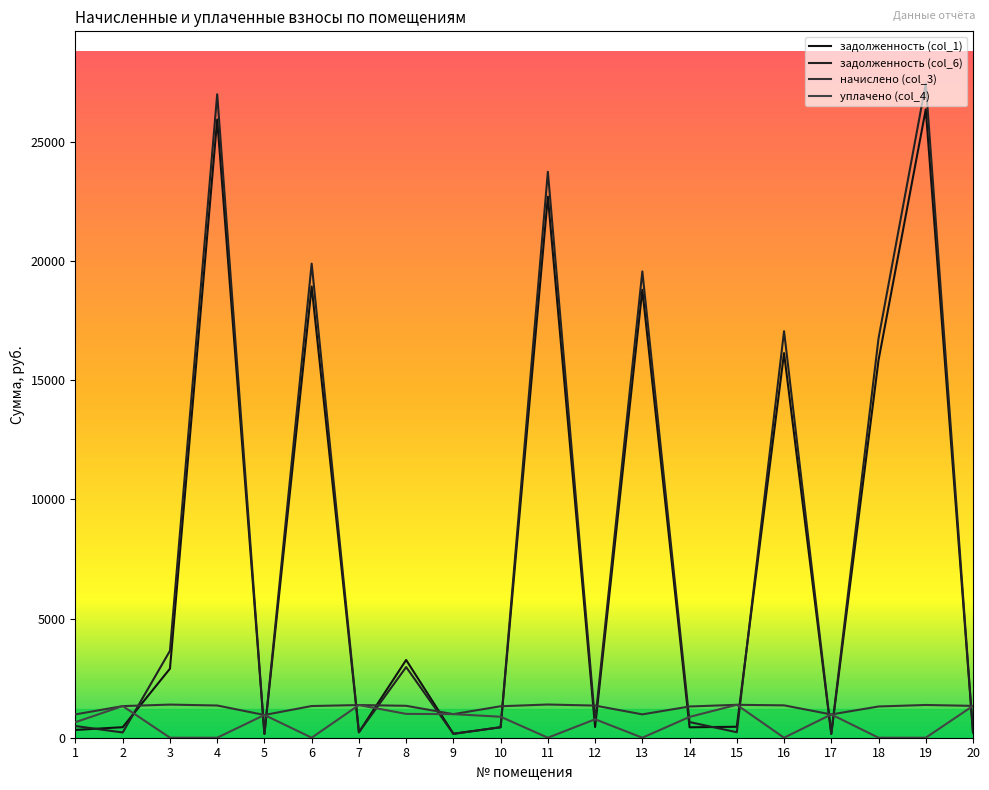

What is the value of the задолженность (col_1) point at the 1st from the left?

326.5